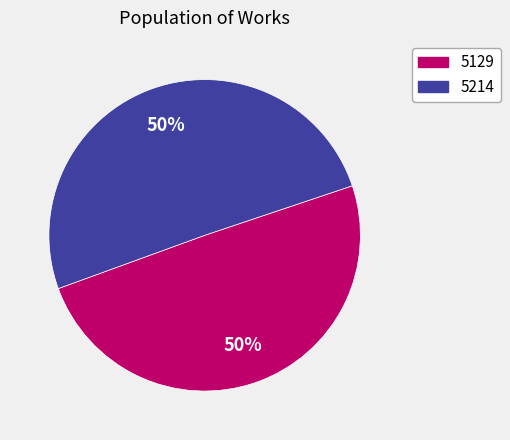

True or false: 5214 accounts for 42% of the total.

False